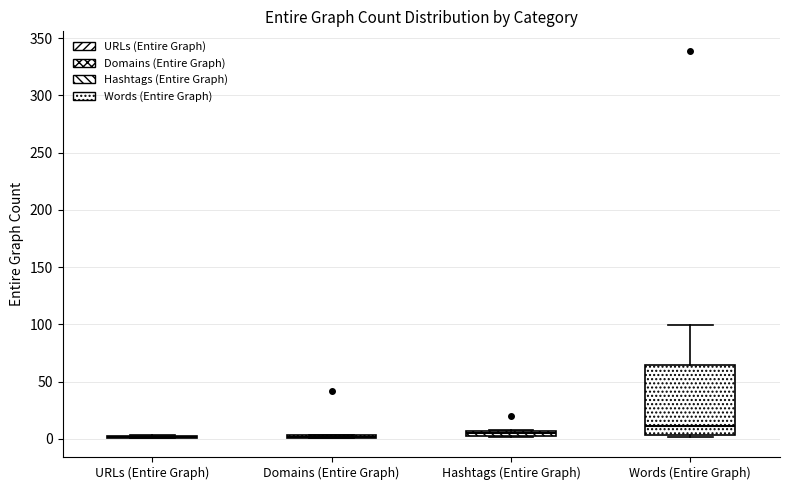

Comparing the boxes themselves (not the whiskers), which one is the tallest?

Words (Entire Graph)